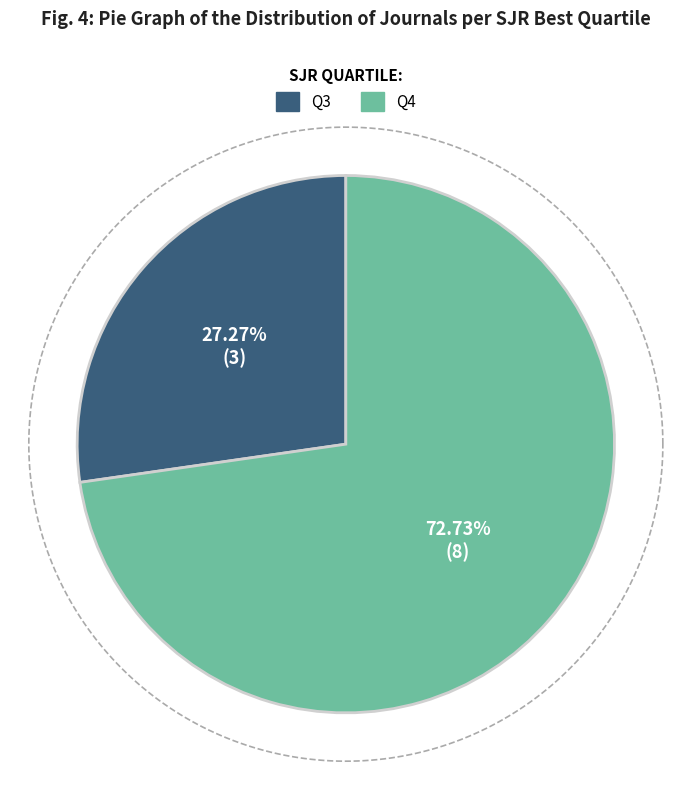

To the nearest percent, what is the combined percentage of Q4 and Q3?

100%